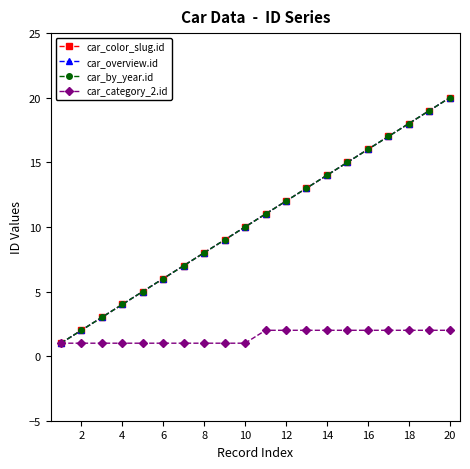

Is this an area chart (filled region under the line)?

No